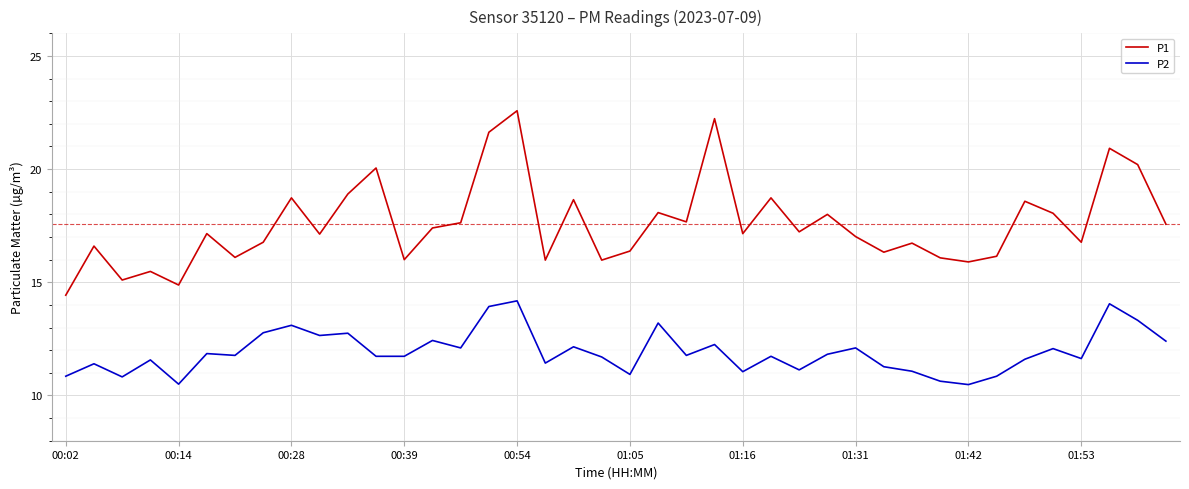

True or false: P1 and P2 cross at least once.

False